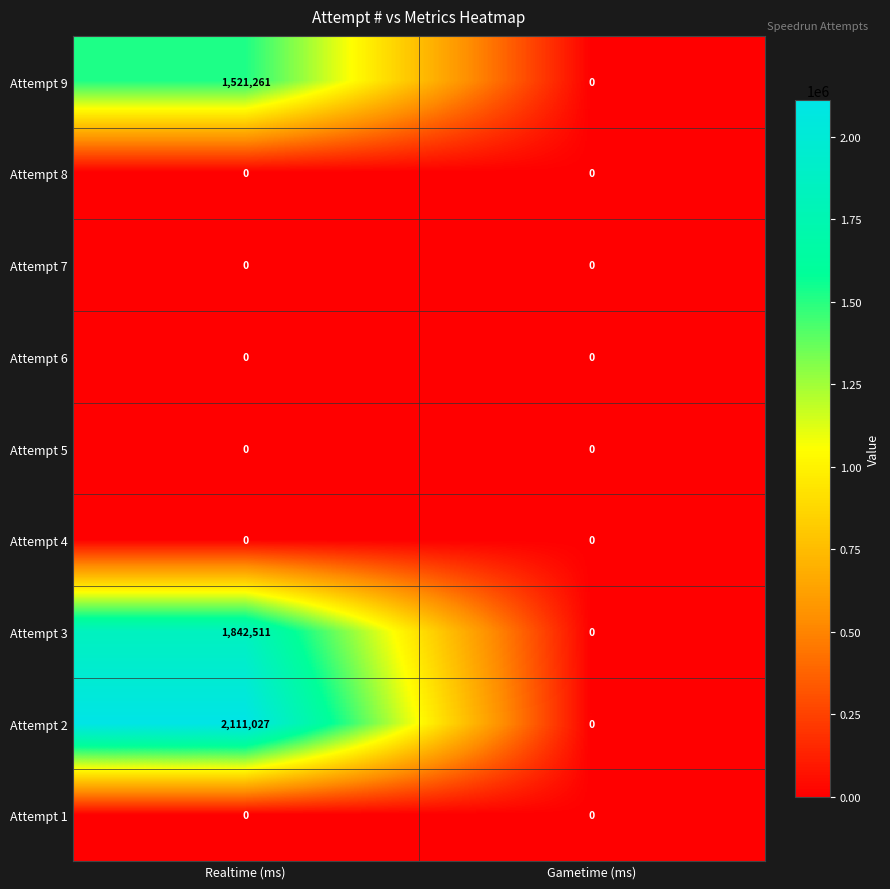

Which label corresponds to the largest value in the chart?

Realtime (ms)